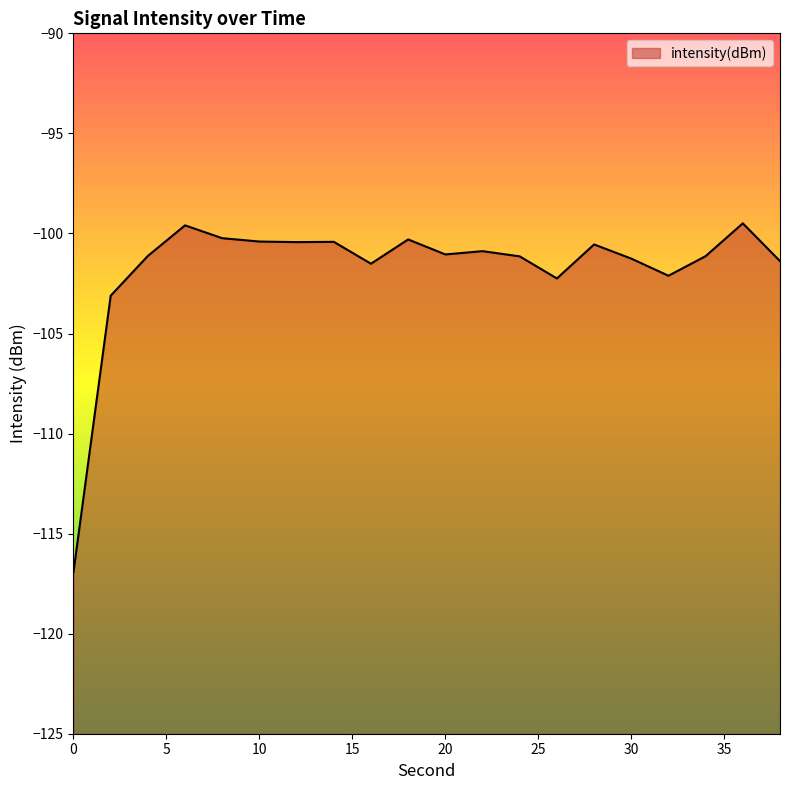

What is the minimum value shown in the chart?

-116.9